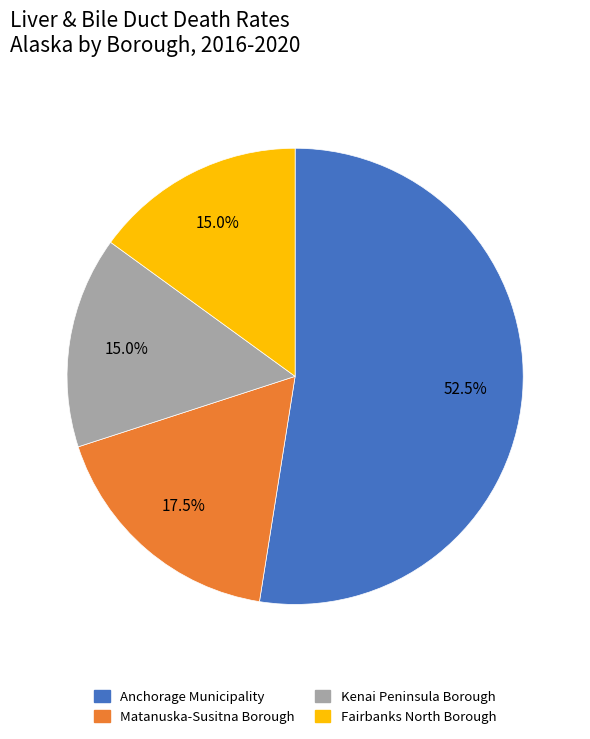

What is the total percentage of Matanuska-Susitna Borough and Anchorage Municipality?

70.0%